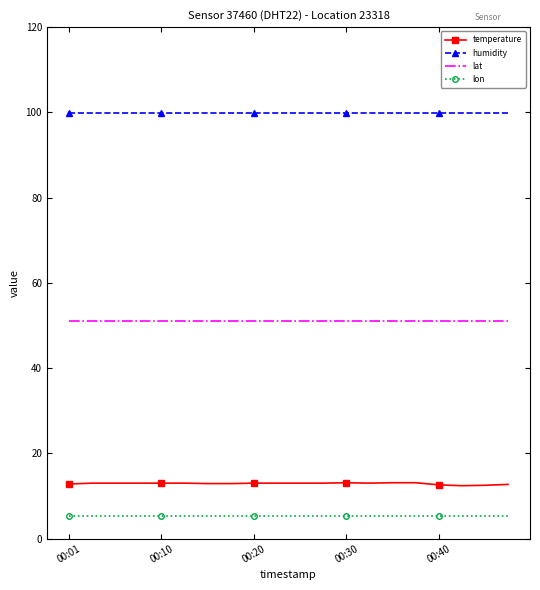

True or false: lon and lat cross at least once.

False